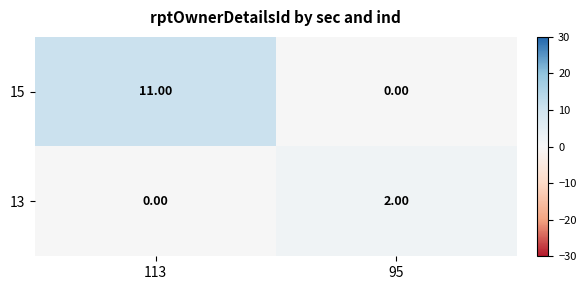

What is the total value across all series at 113?

11